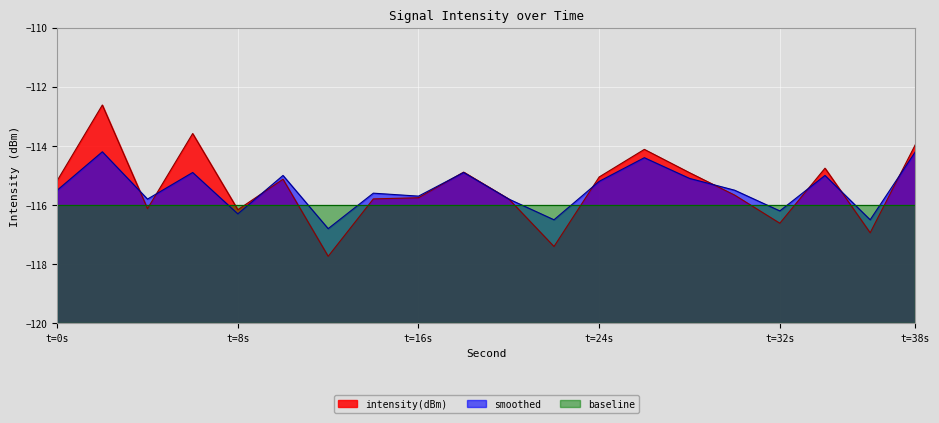

Is it true that intensity(dBm) equals -116.9 at 36?

True